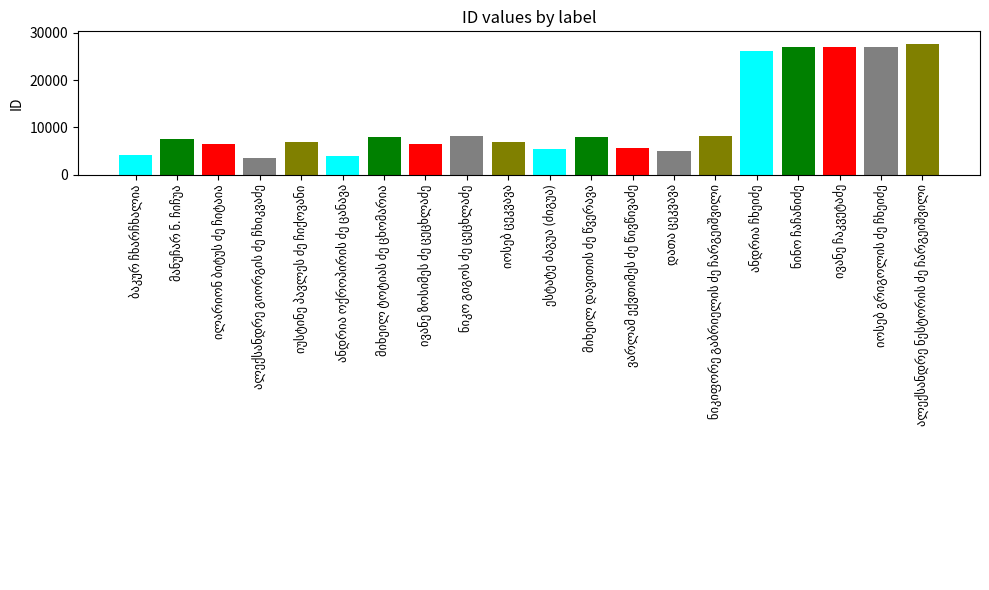

Reading left to right, transcribe all the data shown in this chart.

4186	7486	6558	3588	6970	4003	7894	6387	8095	6857	5499	7916	5612	5079	8077	26113	27002	27001	26934	27551